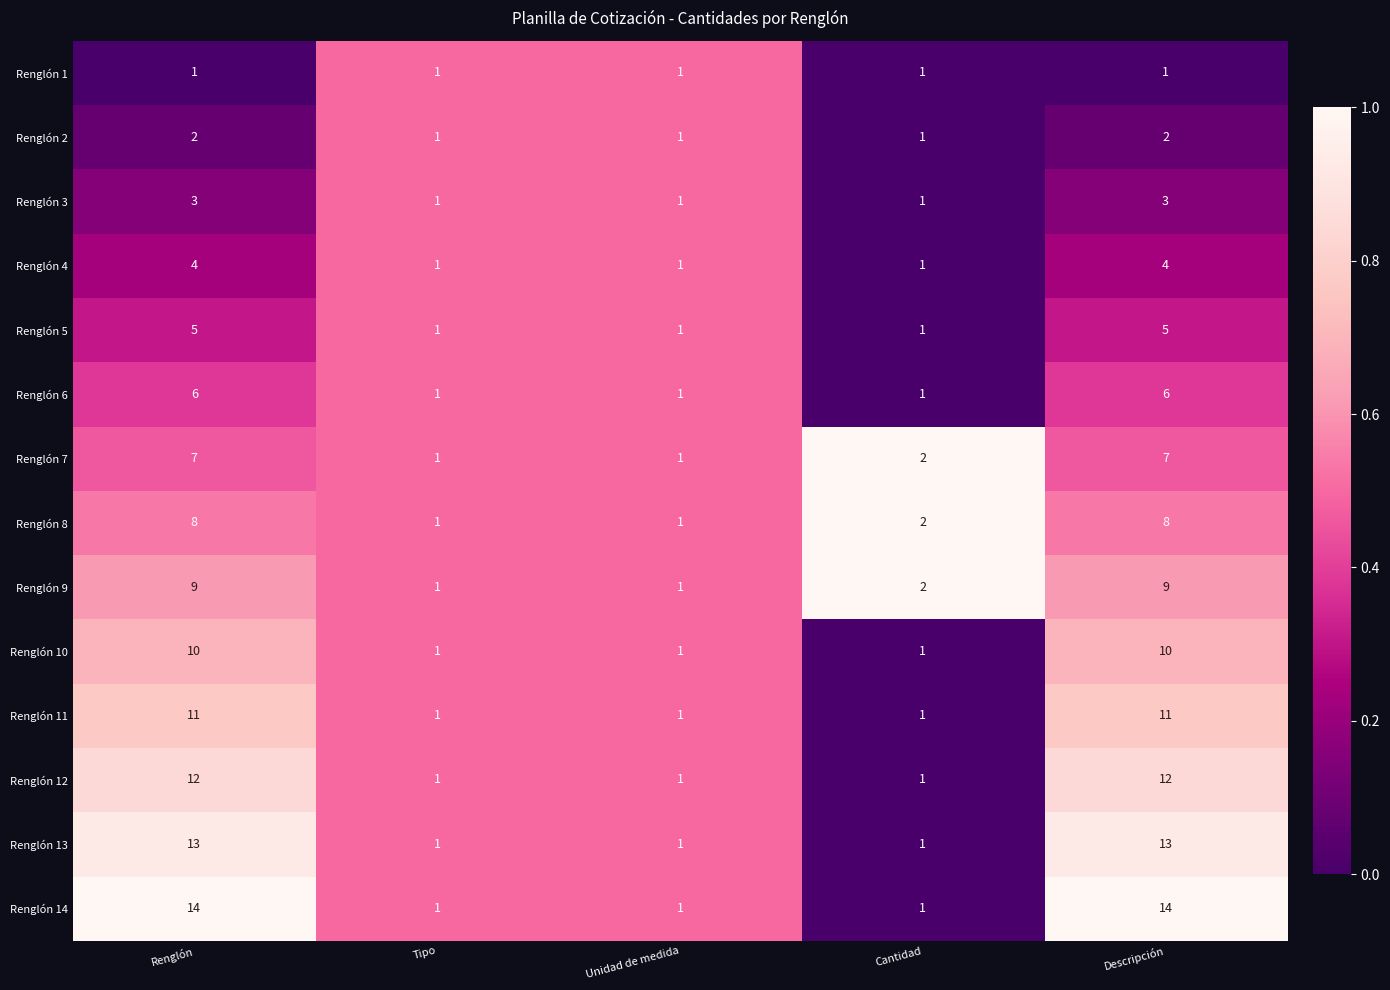

How many categories are shown in the chart?

5